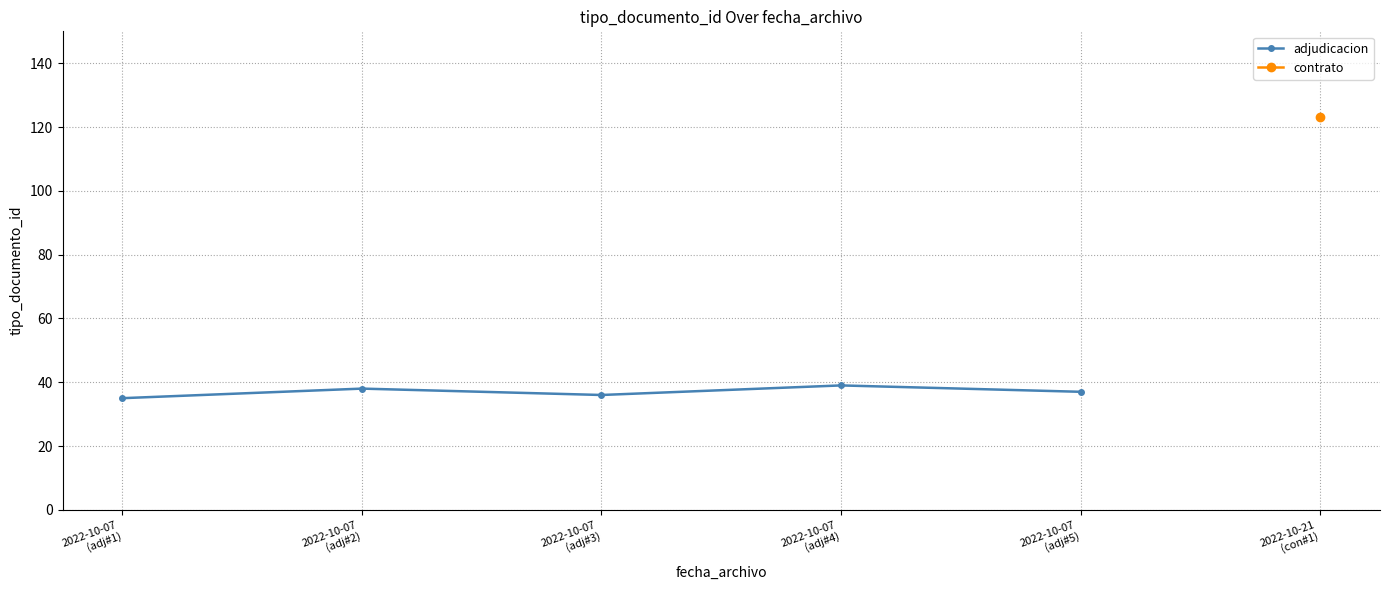

Rank the categories by value from lowest to highest.

2022-10-07
(adj#1), 2022-10-07
(adj#3), 2022-10-07
(adj#5), 2022-10-07
(adj#2), 2022-10-07
(adj#4)